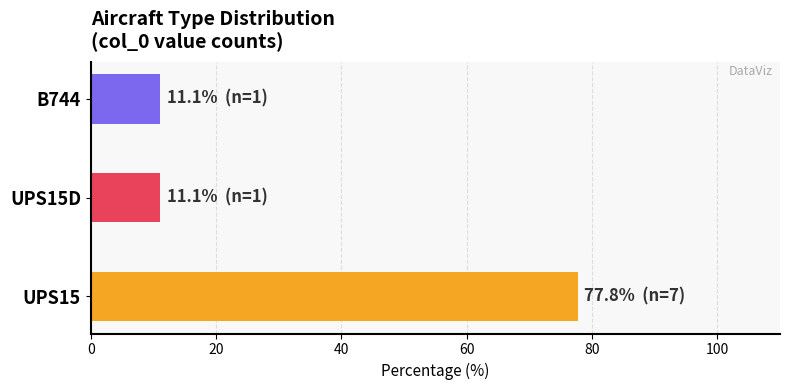

Count the number of categories in the chart.

3